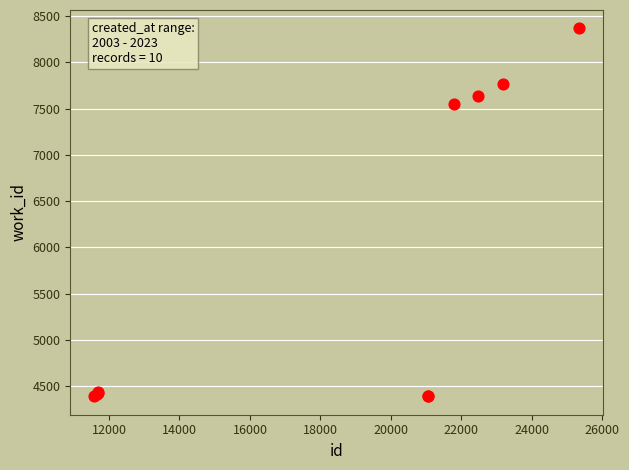

What Y value in the scatter plot is closest to 6379?

7546